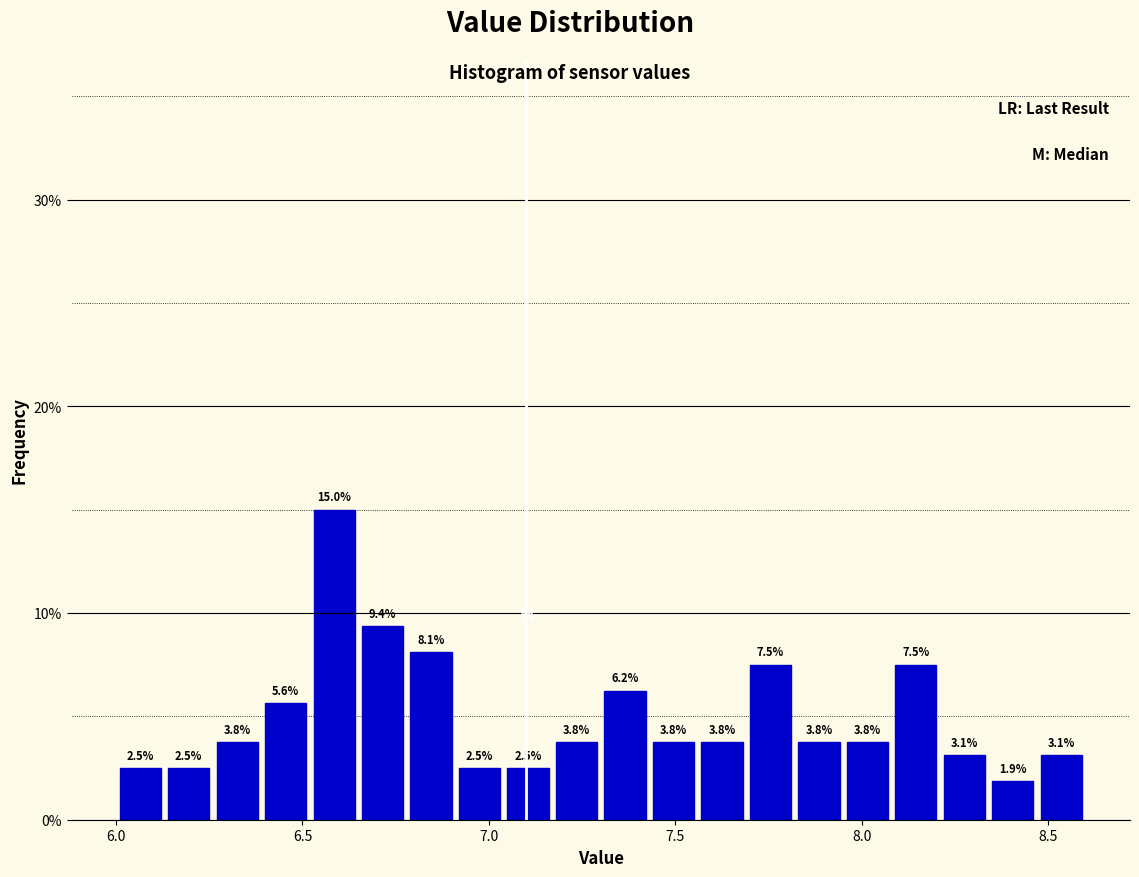

Around what value on the x-axis is the tallest bar? Give the approximate position of its centre, as read against the axis.

6.60